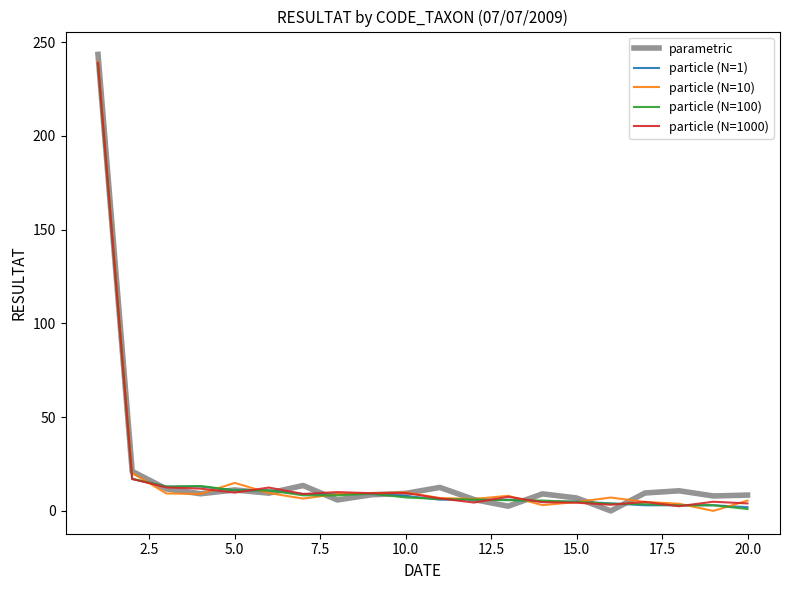

Reading left to right, extract all data points from this chart.

parametric: 243.5	21.1	11.7	9.1	11.2	9.5	13.5	5.9	8.6	9.3	12.5	6.1	2.5	9.1	6.9	0.0	9.6	10.7	8.0	8.4
particle (N=1): 238.0	17.0	13.0	13.0	11.0	11.0	9.0	9.0	9.0	8.0	6.0	6.0	6.0	5.0	5.0	4.0	3.0	3.0	3.0	2.0
particle (N=10): 239.9	20.3	9.3	9.0	14.9	9.5	6.6	9.0	9.4	9.9	6.9	6.4	8.0	3.1	4.7	7.1	4.8	3.8	0.0	5.5
particle (N=100): 238.1	17.2	12.9	13.3	10.9	10.9	8.3	8.3	9.3	7.2	6.4	6.1	5.7	5.5	4.8	3.8	3.6	3.0	3.0	1.0
particle (N=1000): 239.0	17.1	12.5	11.9	9.8	12.5	9.0	10.0	9.4	9.6	6.7	4.5	7.5	4.7	4.4	3.3	4.8	2.5	4.9	4.0